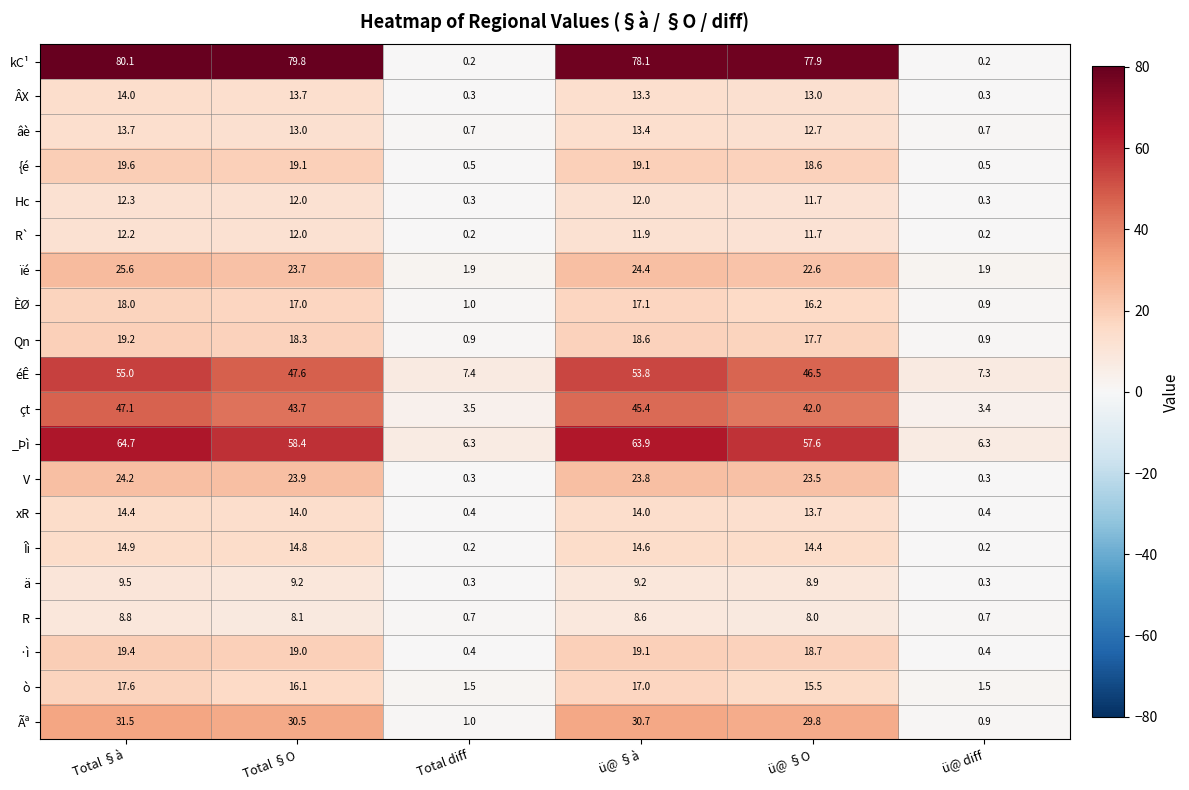

What is the minimum value for ò?

1.5